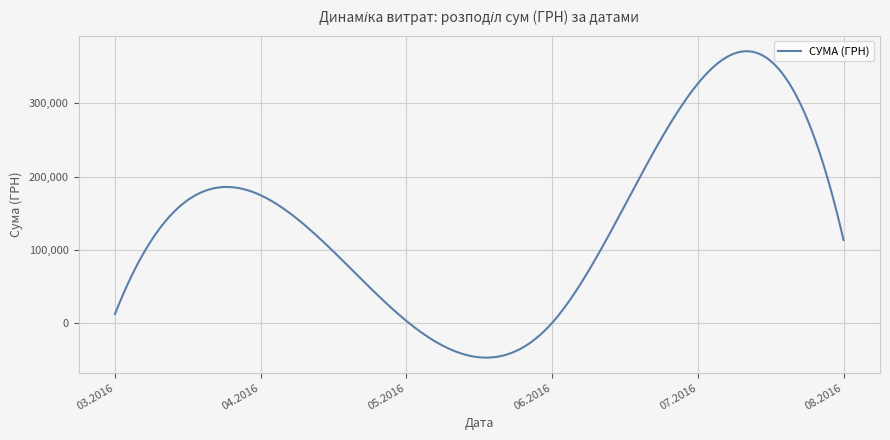

What is the difference between the maximum and minimum values?

417406.7